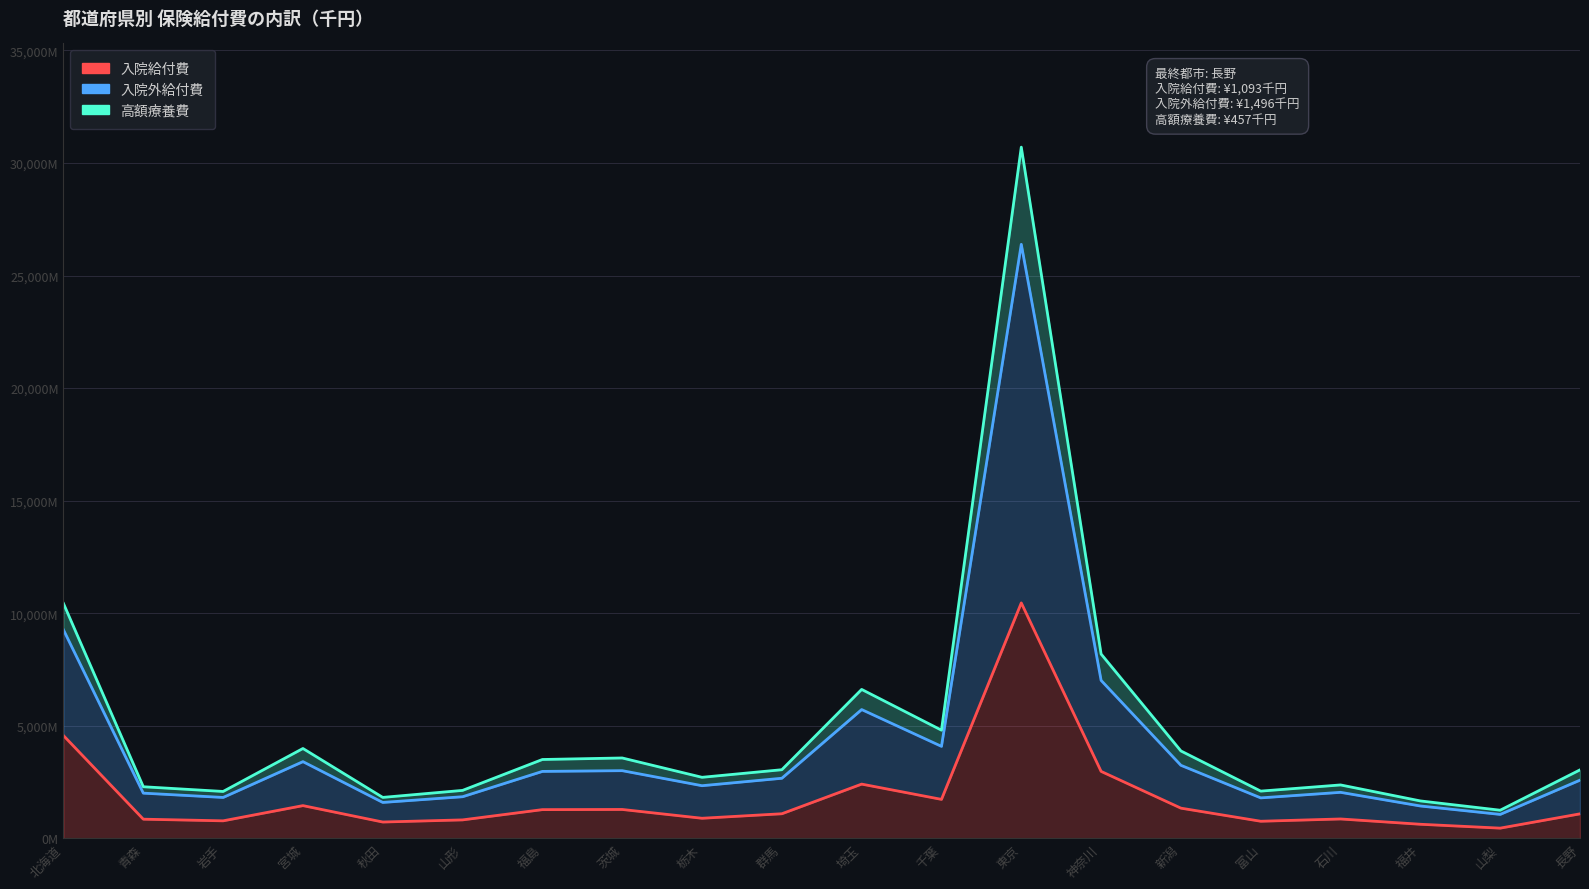

Which series changed the most between 宮城 and 群馬?

入院外給付費